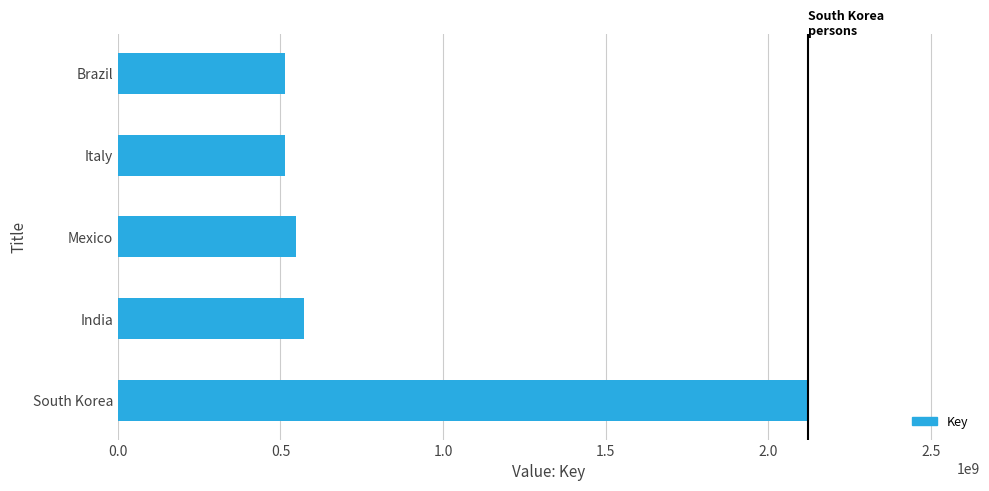

What is the sum of the values at Italy and South Korea?

2634820598